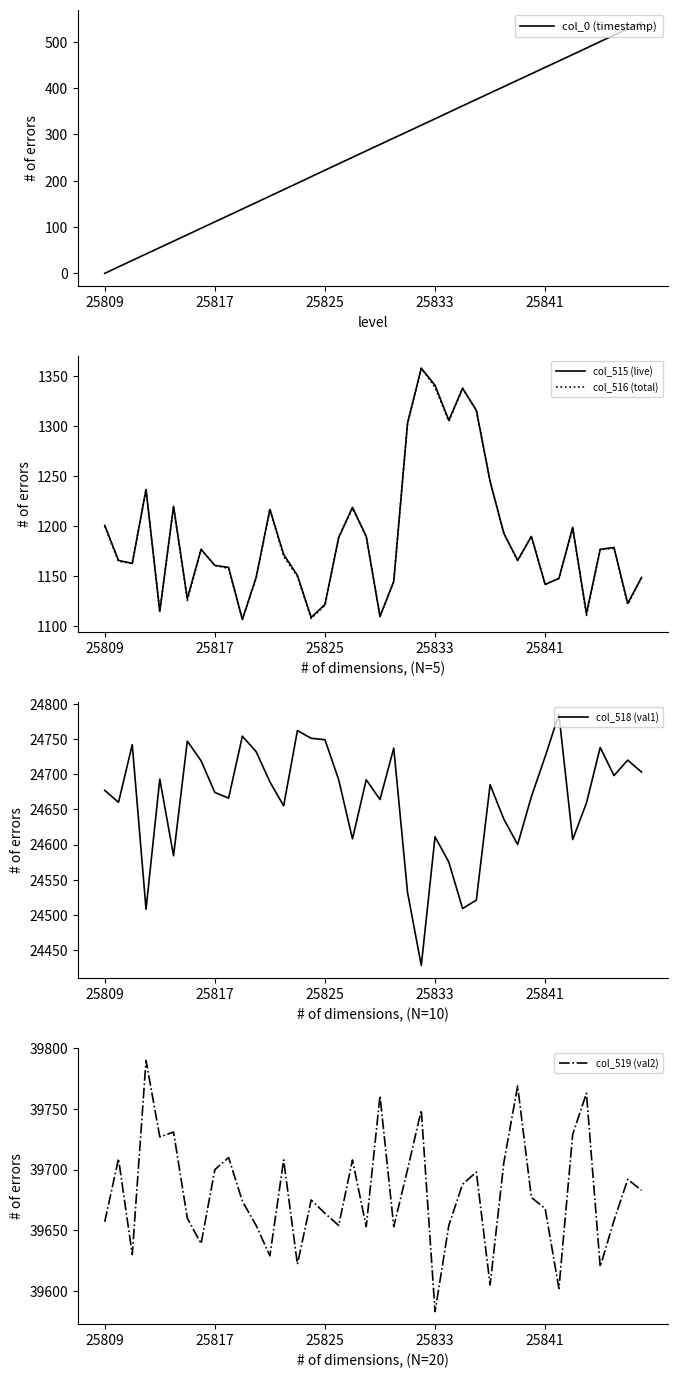

What are all the series names shown in the legend?

col_0 (timestamp), col_515 (live), col_516 (total), col_518 (val1), col_519 (val2)